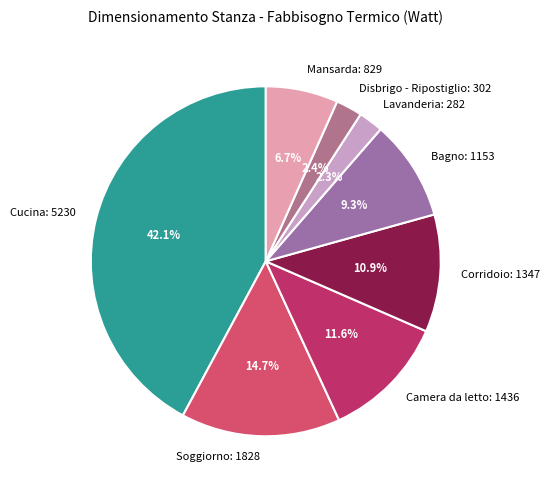

What is the ratio of the value at Corridoio: 1347 to the value at Mansarda: 829?

1.6